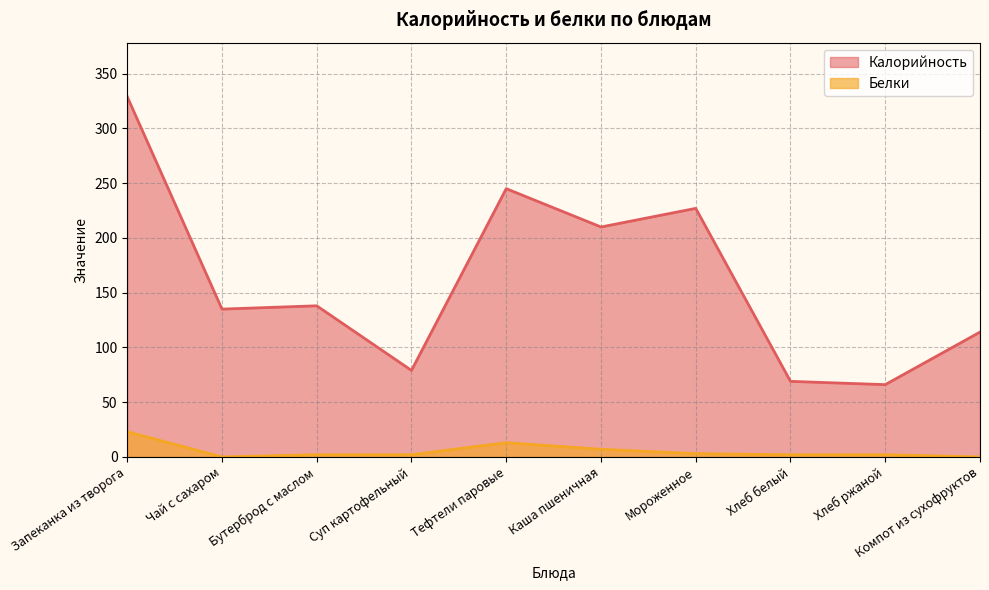

What value does the Белки series have at Хлеб белый?

2